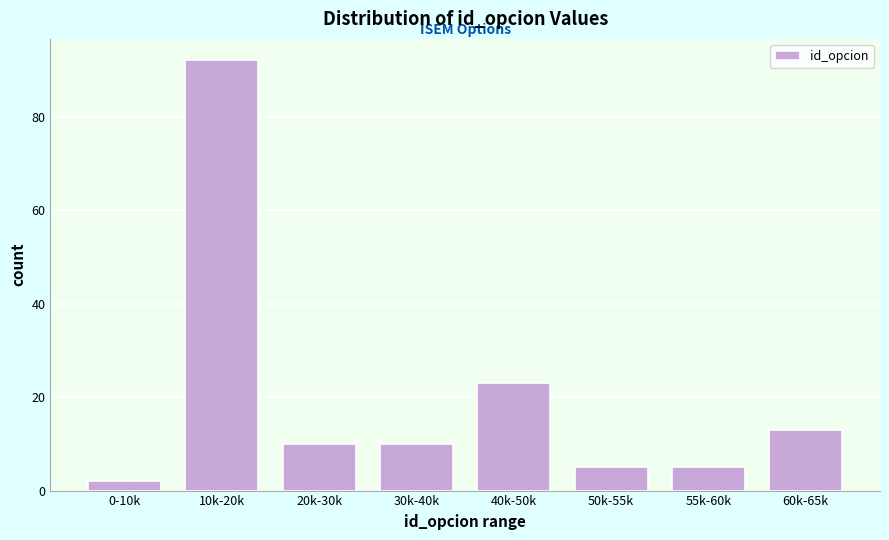

Reading left to right, list all the values displayed in this chart.

2	92	10	10	23	5	5	13